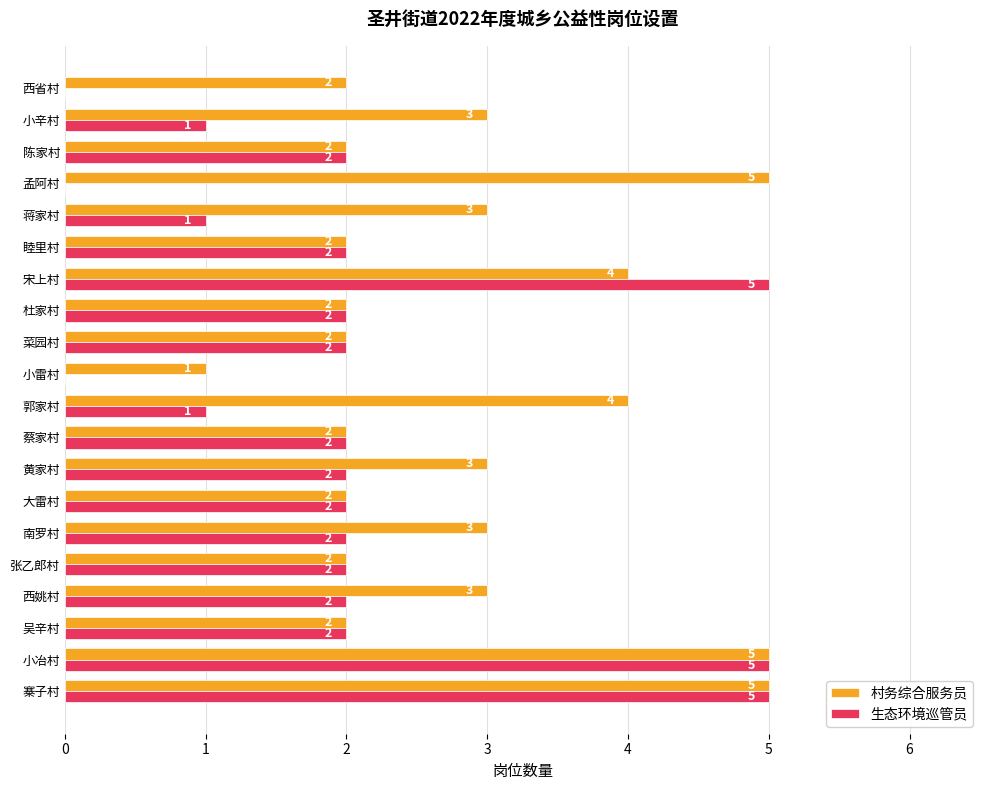

What is the sum of all 村务综合服务员 values?

57